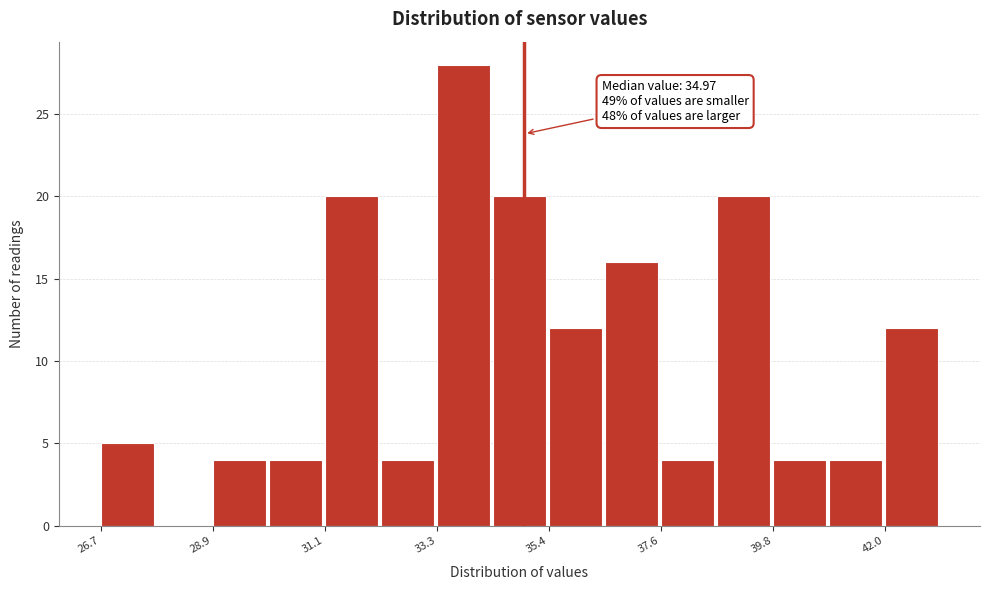

Read against the x-axis, roughly where is the centre of the tallest bar?

34.0